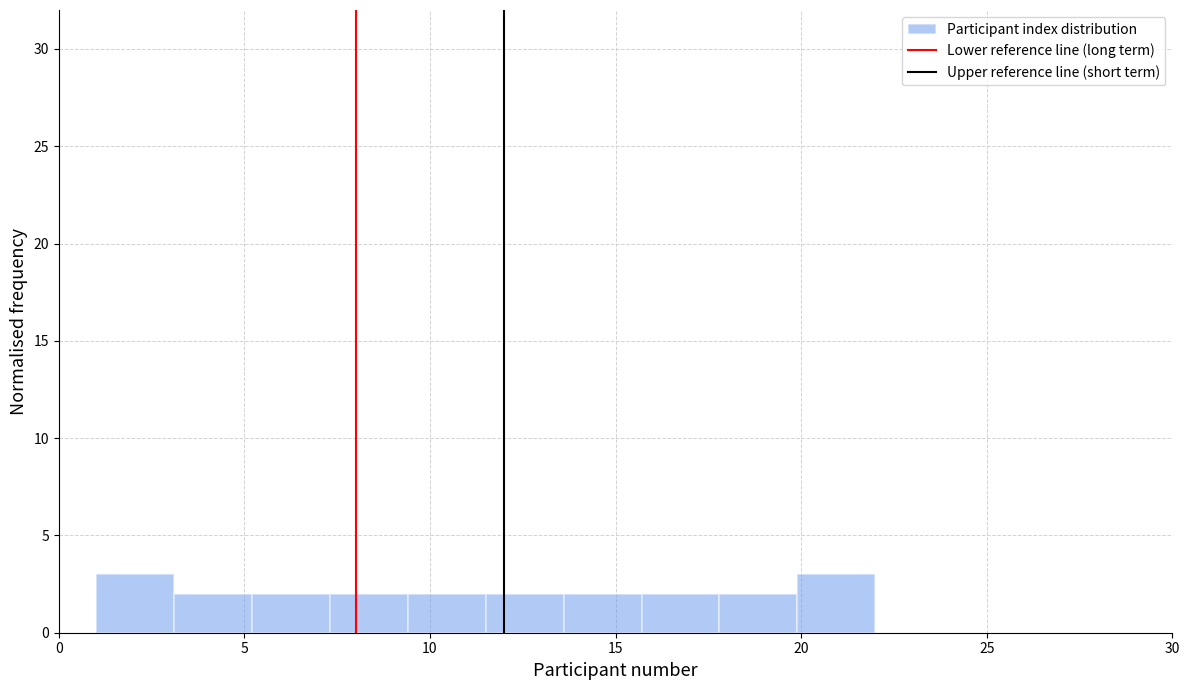

Reading left to right, list every bar in this chart as the range it spans on the x-axis followed by its height. Neither the bar edges nor the heights are printed on the chart, so give them approximately, as read against the axes.

1.0 to 3.1: 3
3.1 to 5.2: 2
5.2 to 7.3: 2
7.3 to 9.4: 2
9.4 to 11.5: 2
11.5 to 13.6: 2
13.6 to 15.7: 2
15.7 to 17.8: 2
17.8 to 19.9: 2
19.9 to 22.0: 3